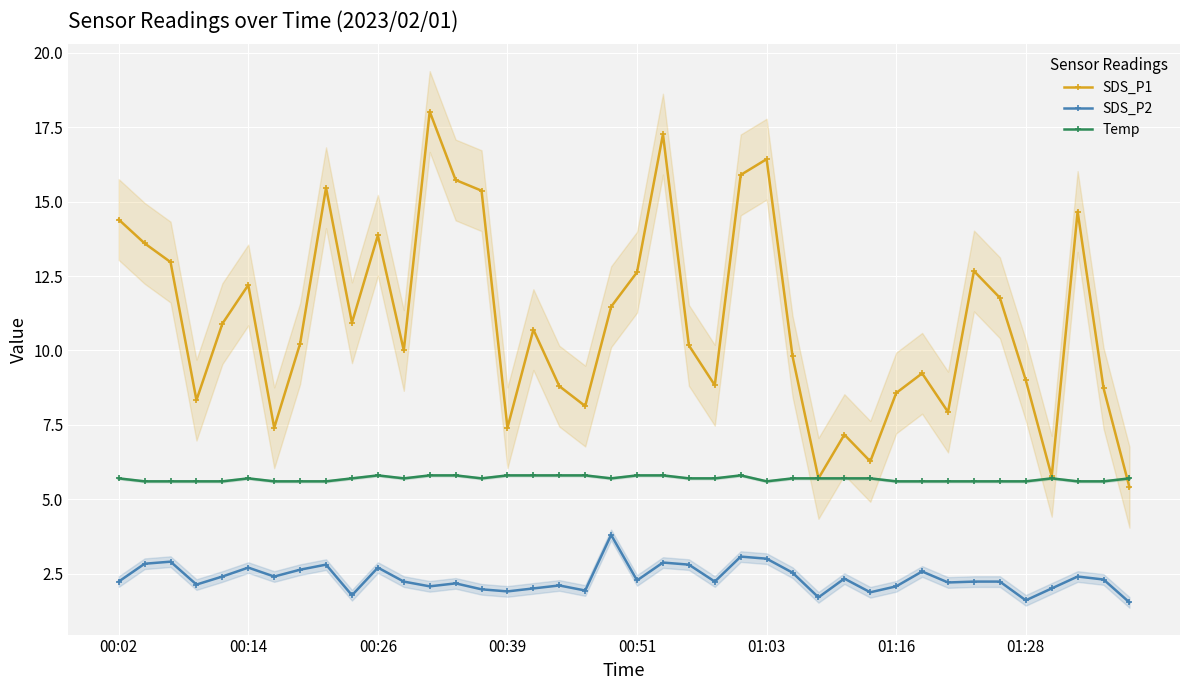

Where is SDS_P2 nearest to the value 2?

16